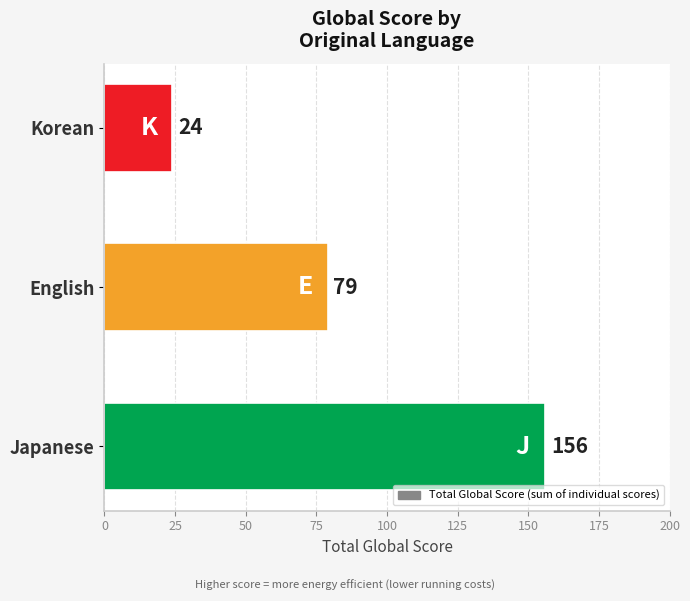

List the labels in order of value, smallest first.

Korean, English, Japanese